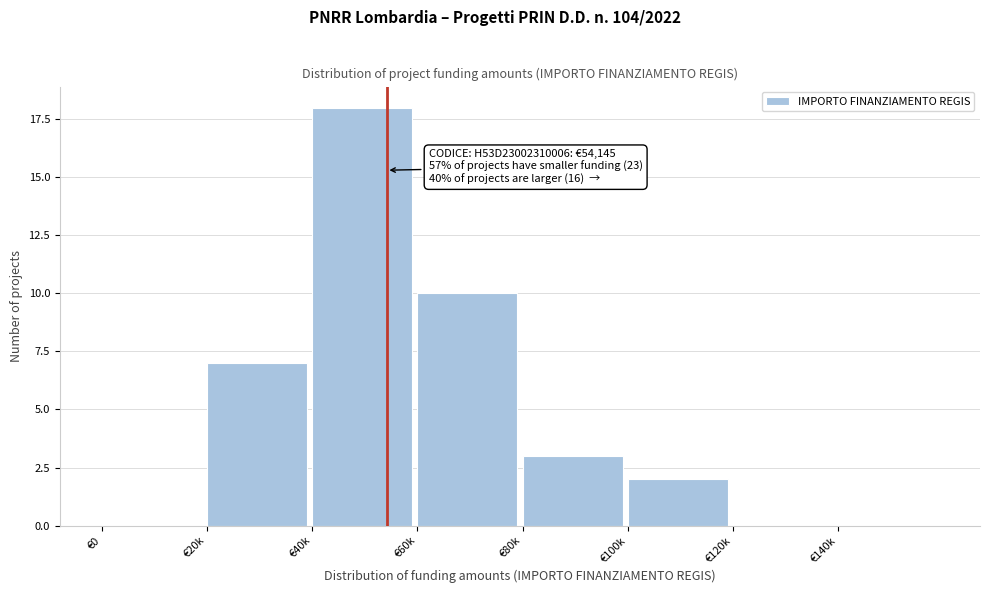

Reading left to right, transcribe all the data shown in this chart.

€0=0	€20k=7	€40k=18	€60k=10	€80k=3	€100k=2	€120k=0	€140k=0